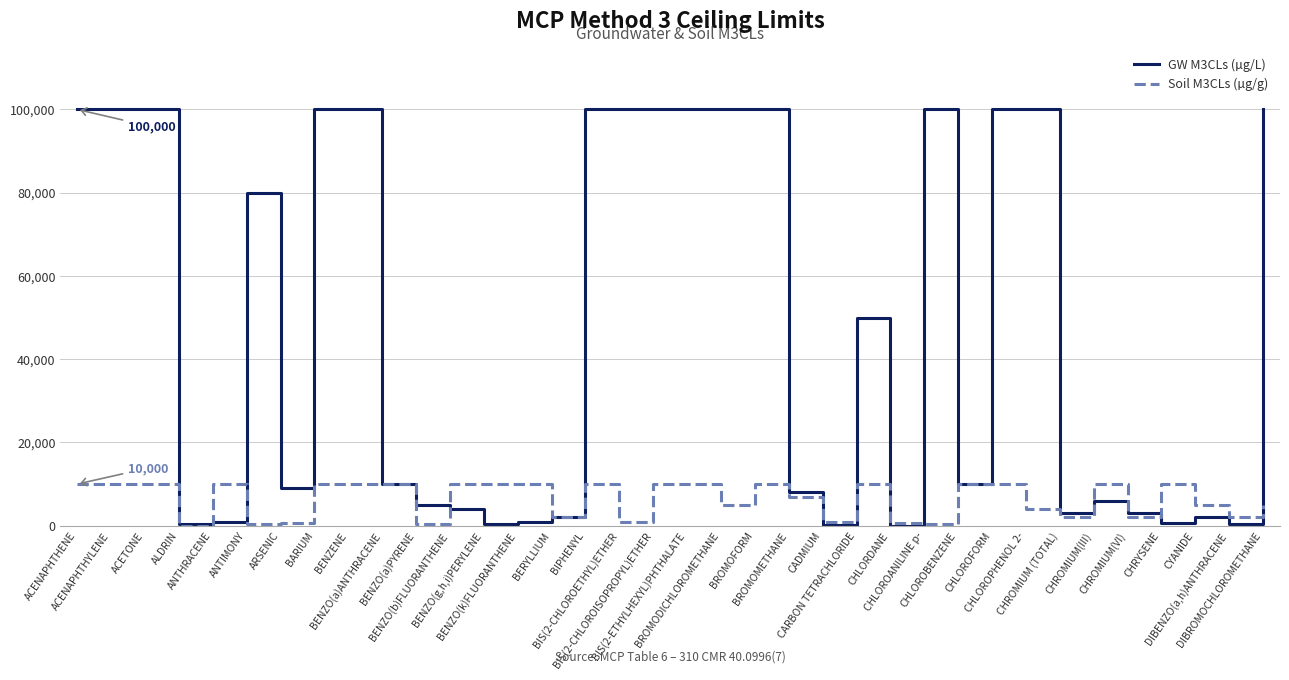

Which series has the largest total across all categories?

GW M3CLs (µg/L)